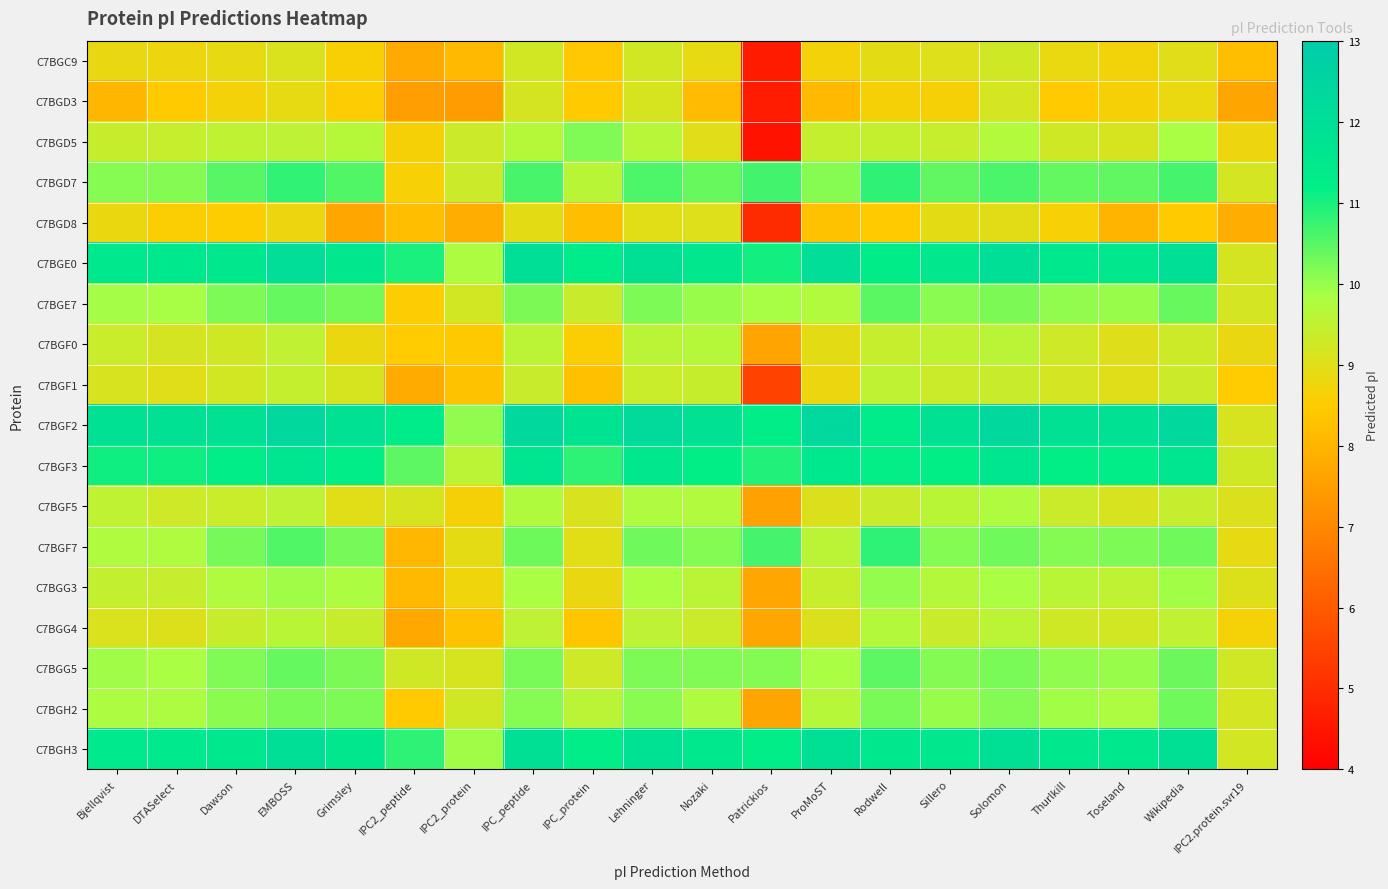

What is the maximum value shown in the chart?

12.3